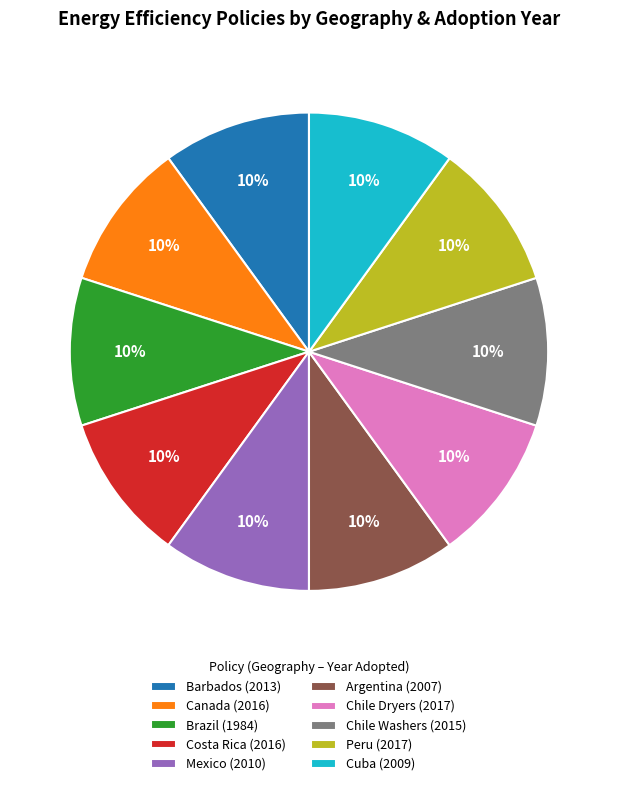

What is the ratio of the value at Cuba (2009) to the value at Peru (2017)?

1.0